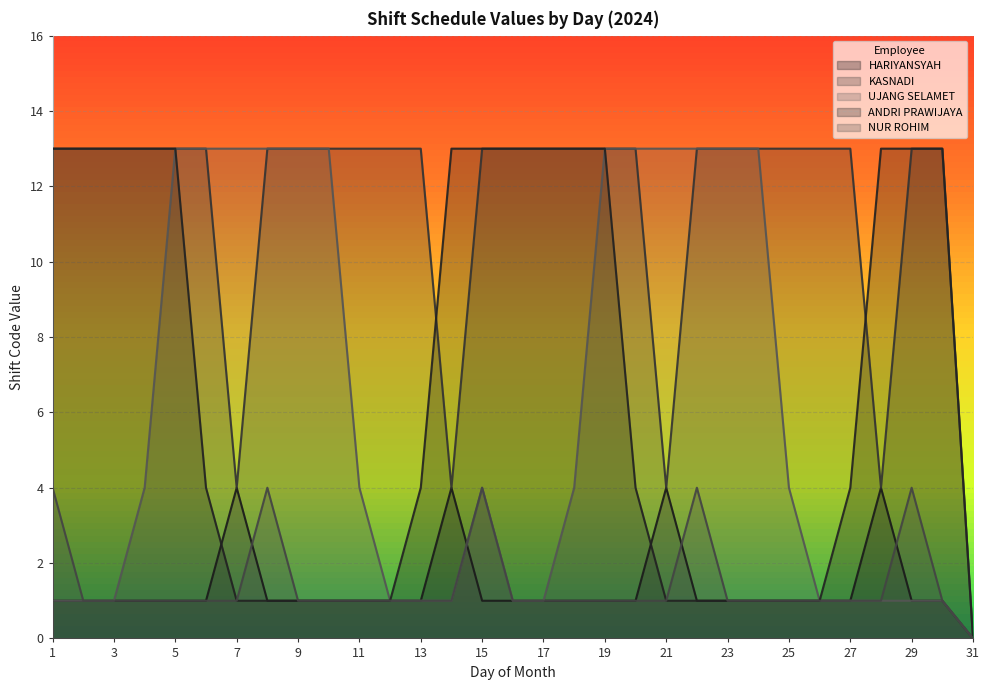

True or false: KASNADI has more than 1 interior local peaks.

False